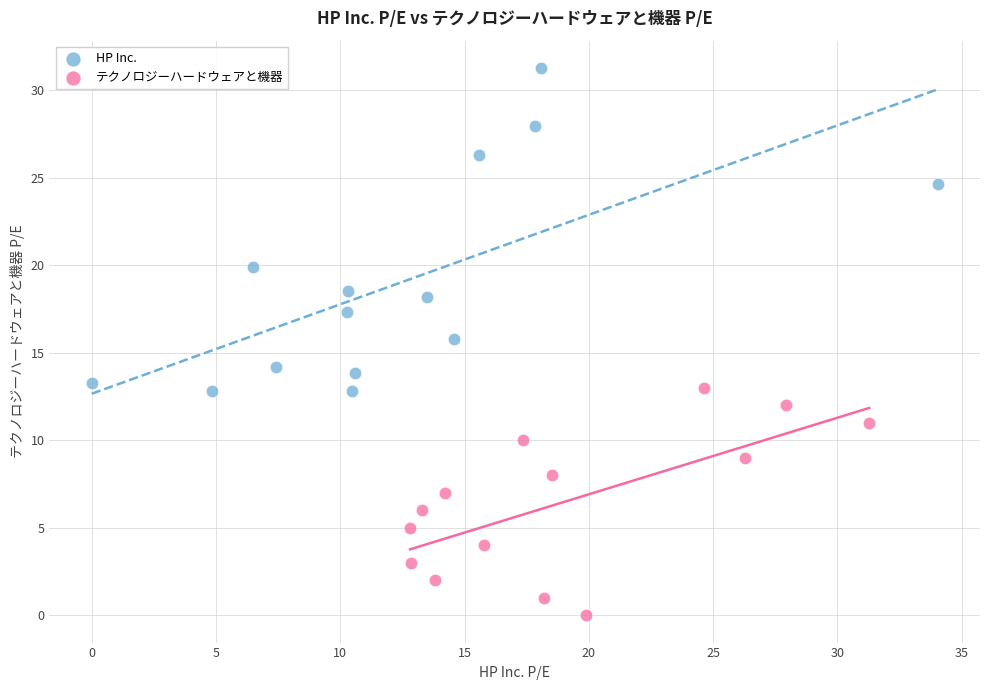

Which series contains the lowest Y value?

テクノロジーハードウェアと機器